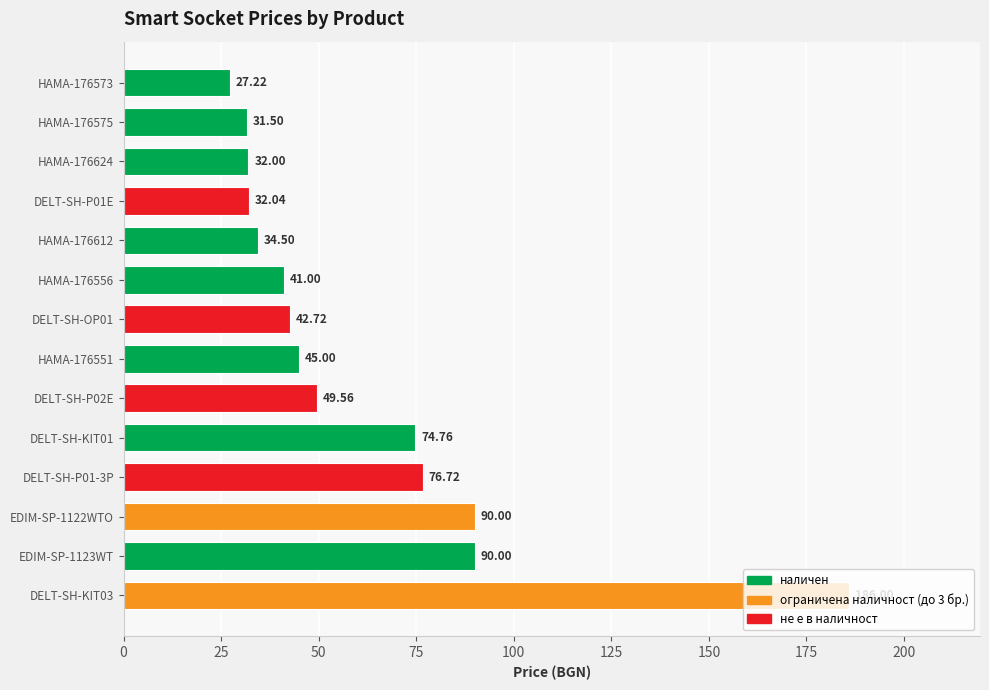

What is the sum of the values at EDIM-SP-1123WT and EDIM-SP-1122WTO?

180.0